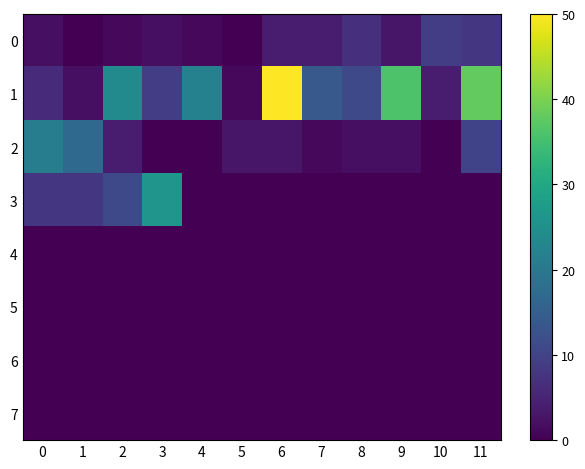

Which series has the widest spread of values?

1